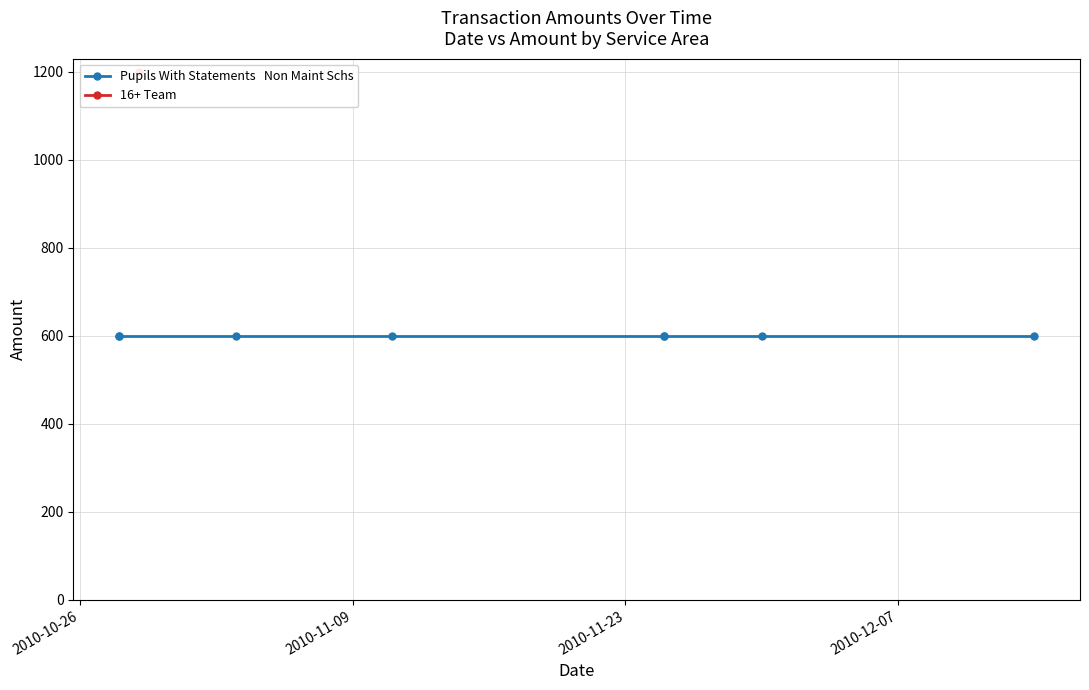

True or false: the data has more than 0 interior local peaks.

True